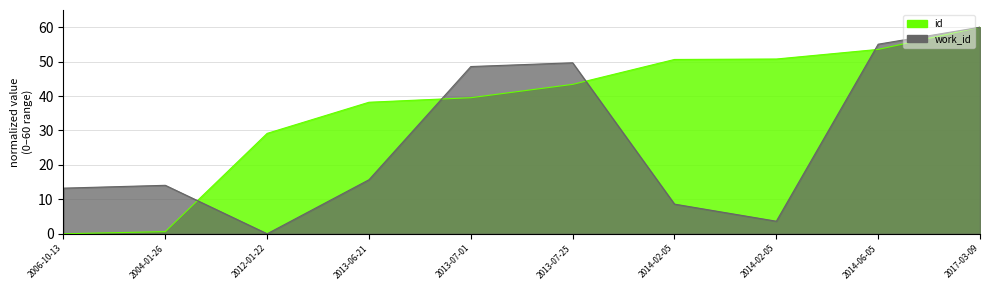

What is the total value across all series at 2006-10-13?

13.3